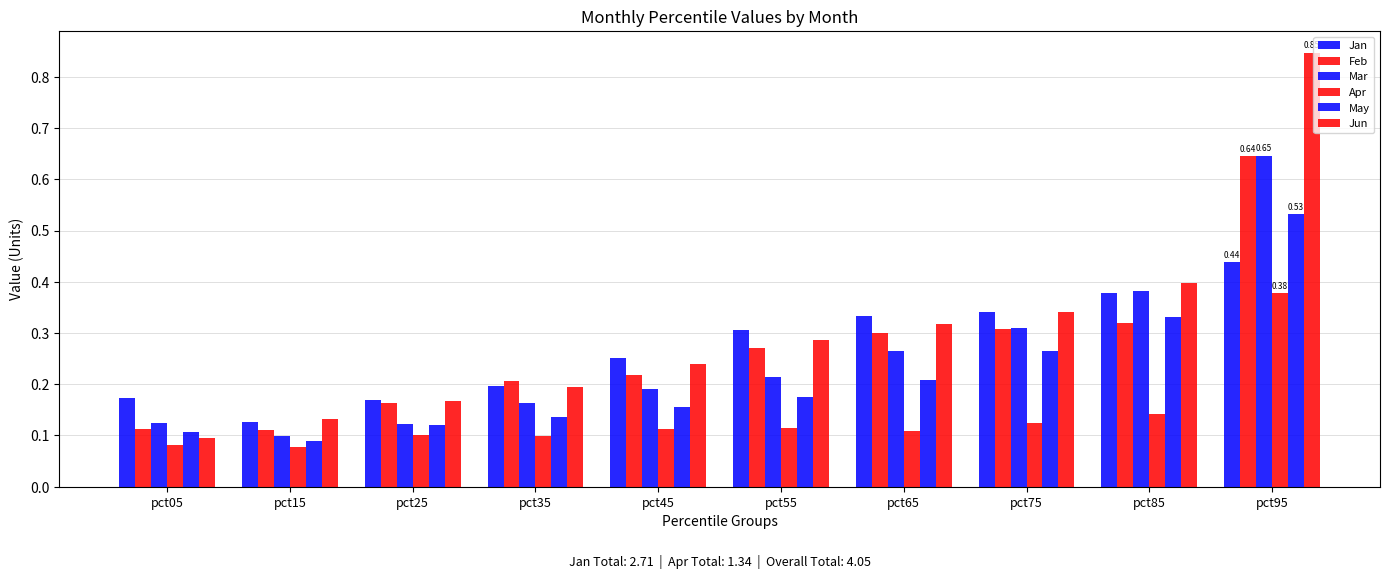

At which category is the sum across all series the highest?

pct95